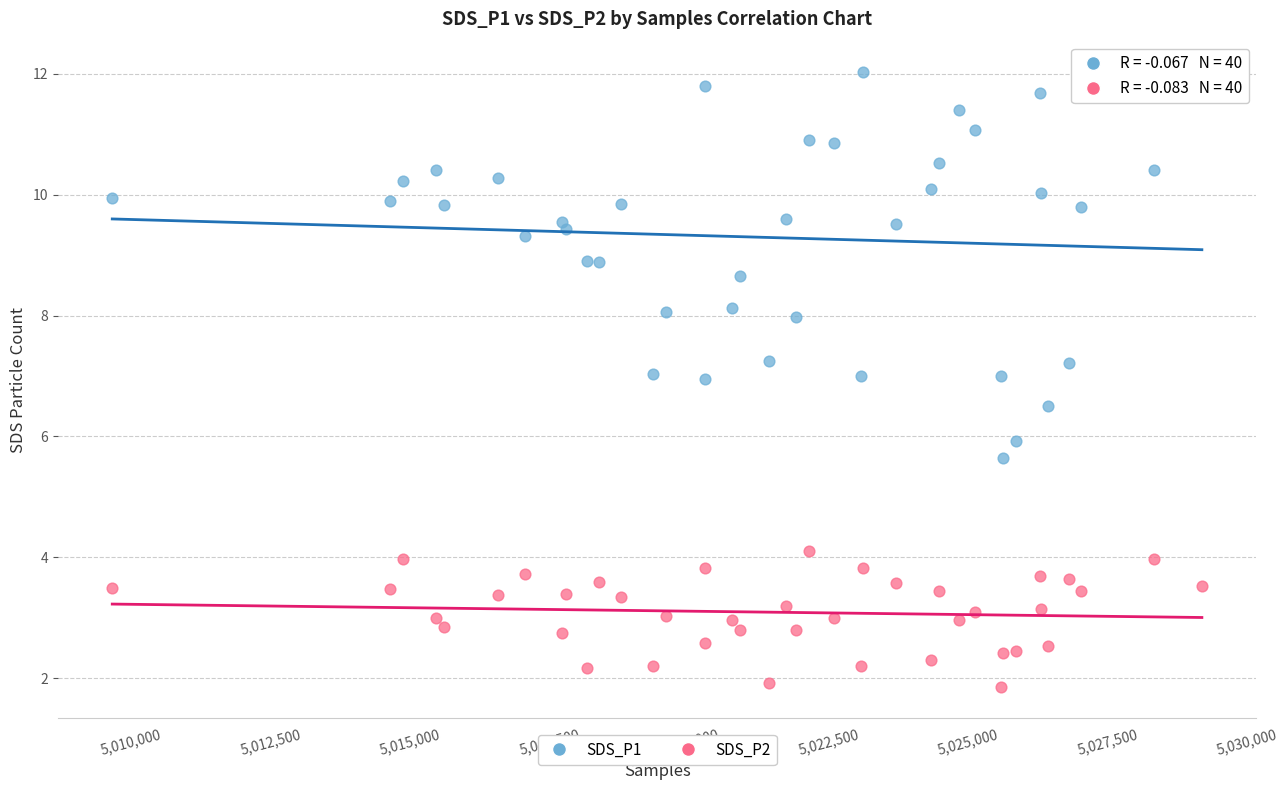

Which series contains the highest Y value?

SDS_P1